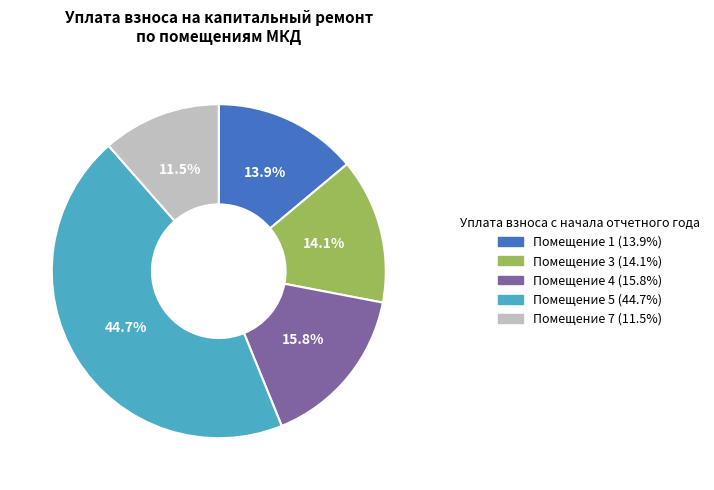

Does any single category account for the majority?

No